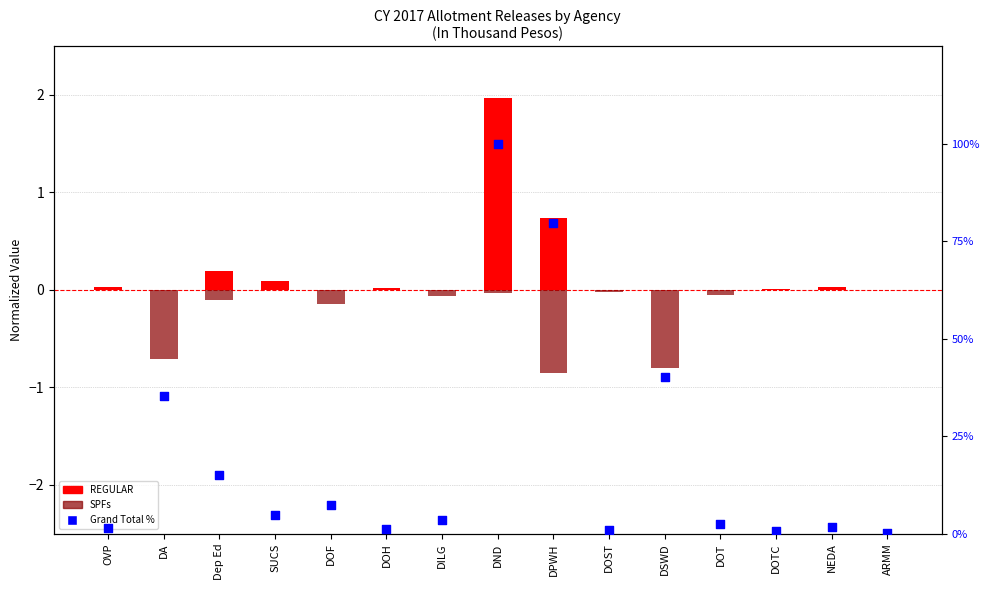

Which series reaches the maximum Y coordinate?

Grand Total %